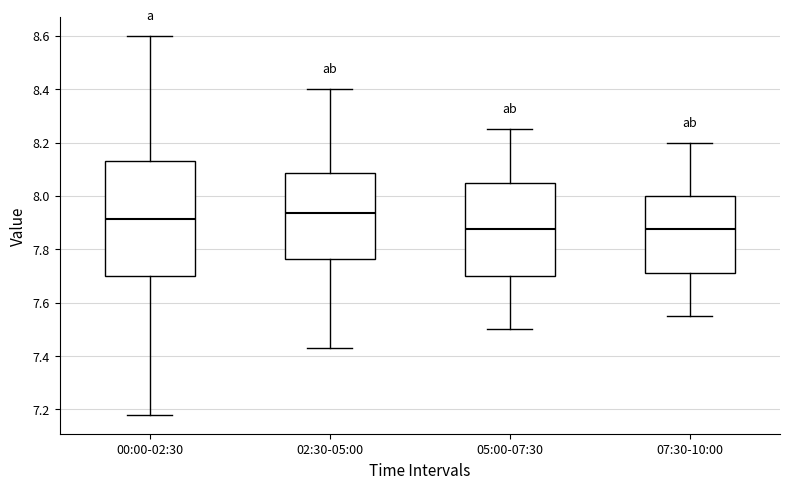

Reading left to right, read every box against the y-axis: the position of its median line, the range the box covers, and the ends of its whiskers. The values are not printed on the chart, so give them approximately, as read against the axis.

00:00-02:30: median 7.92, box 7.70 to 8.14, whiskers 7.18 to 8.60
02:30-05:00: median 7.94, box 7.76 to 8.08, whiskers 7.44 to 8.40
05:00-07:30: median 7.88, box 7.70 to 8.06, whiskers 7.50 to 8.26
07:30-10:00: median 7.88, box 7.72 to 8.00, whiskers 7.56 to 8.20